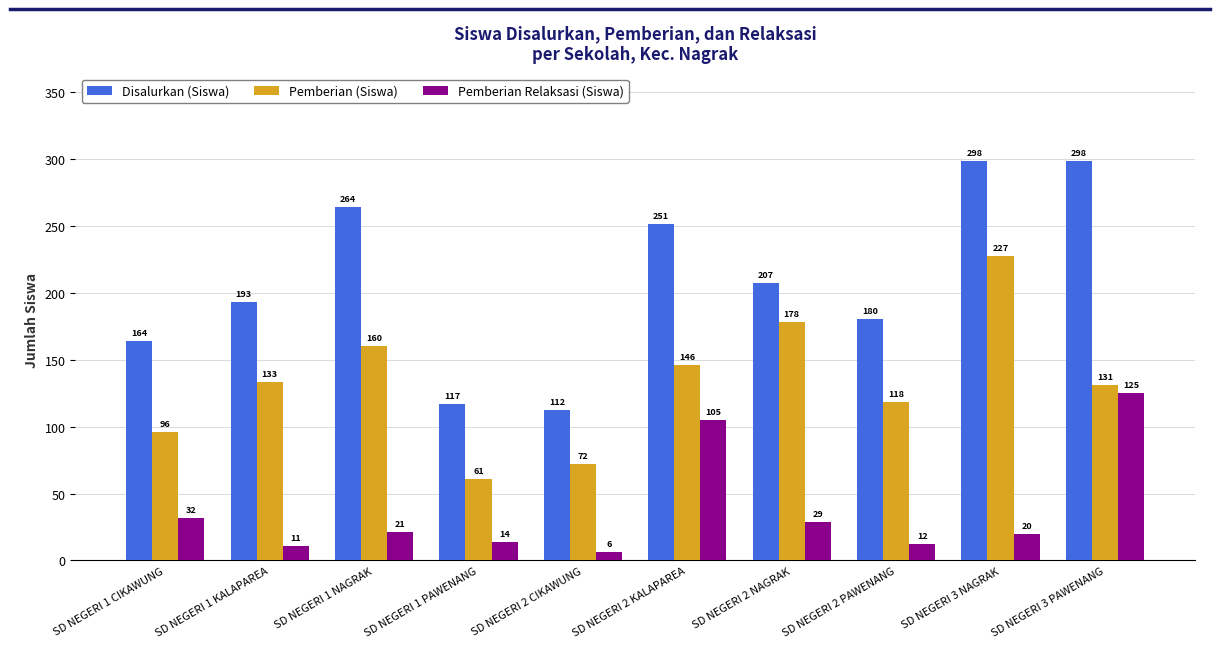

What position from the left is SD NEGERI 1 CIKAWUNG?

1